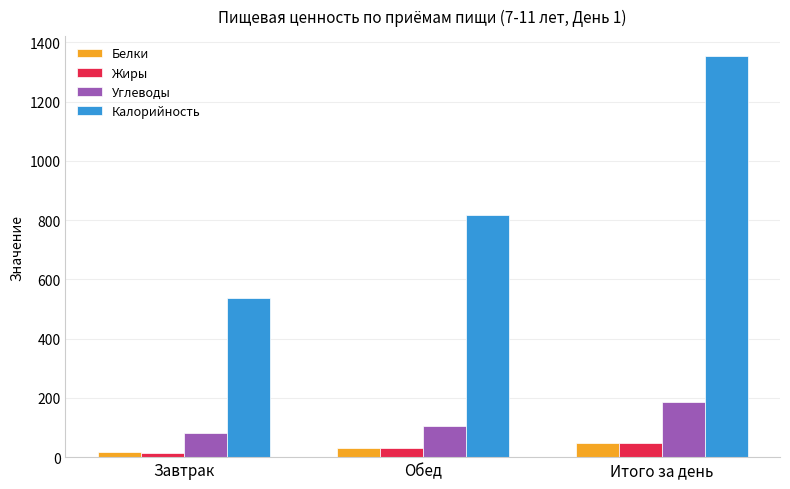

What value does the Калорийность series have at Обед?

815.7